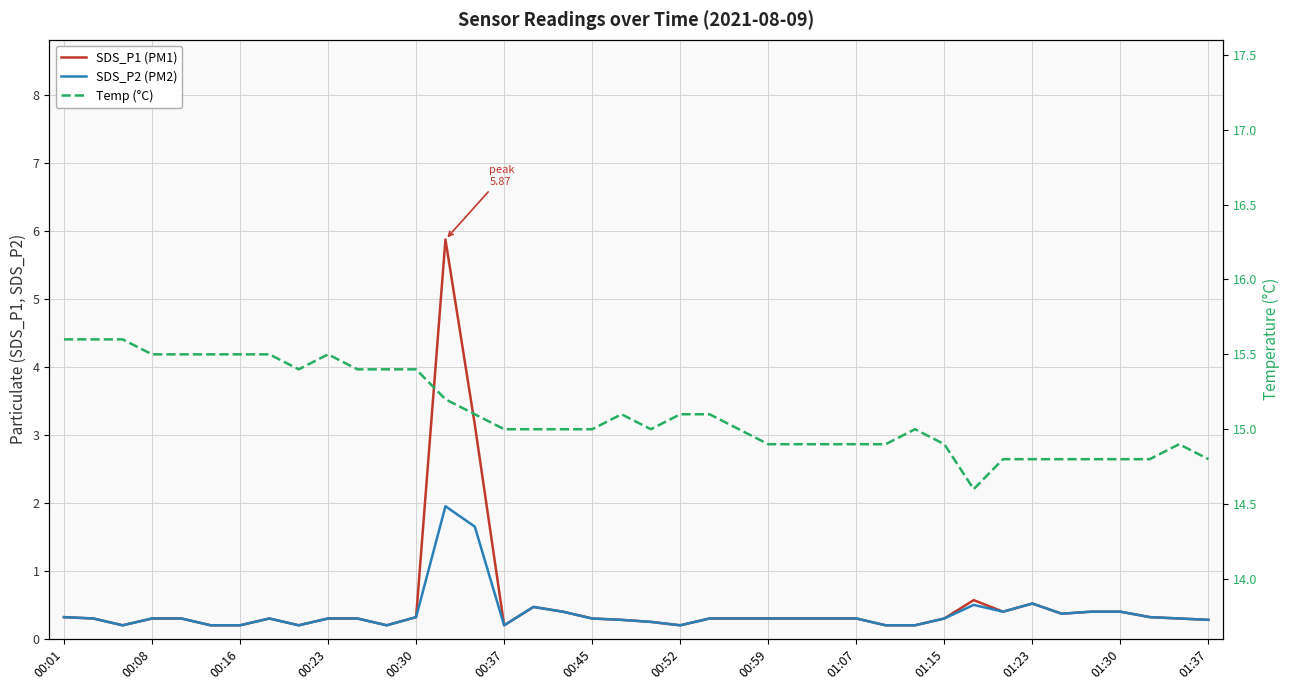

True or false: SDS_P2 (PM2) and SDS_P1 (PM1) intersect in this chart.

False